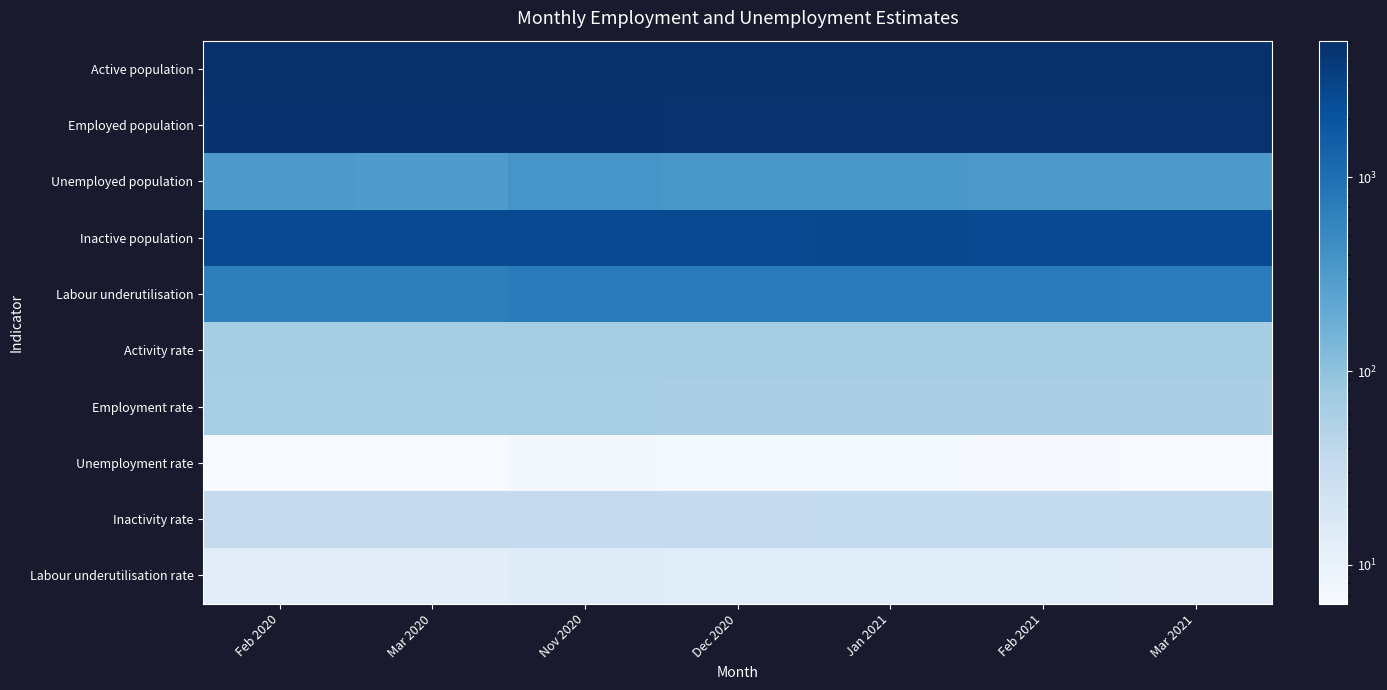

Which category has the highest value across all series?

Feb 2020